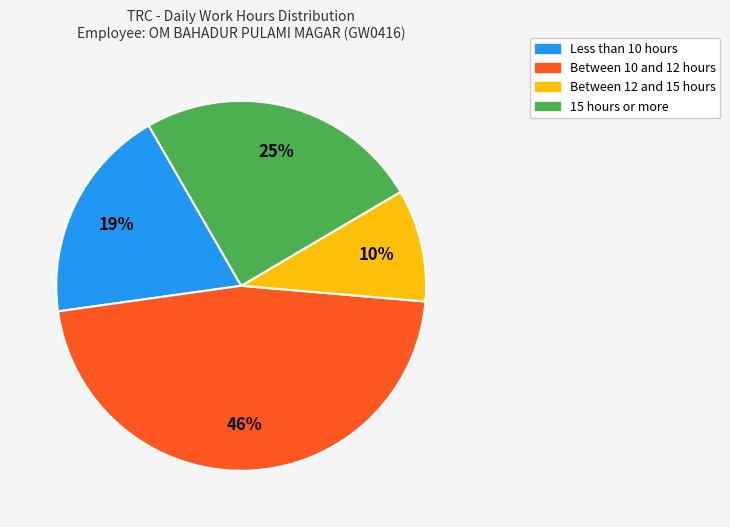

Does any single category account for the majority?

No